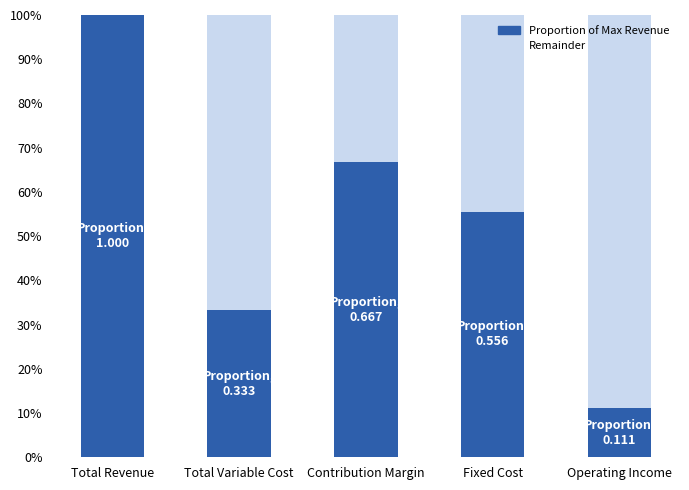

The value of Proportion of Max Revenue at Operating Income is 0.1. True or false?

True